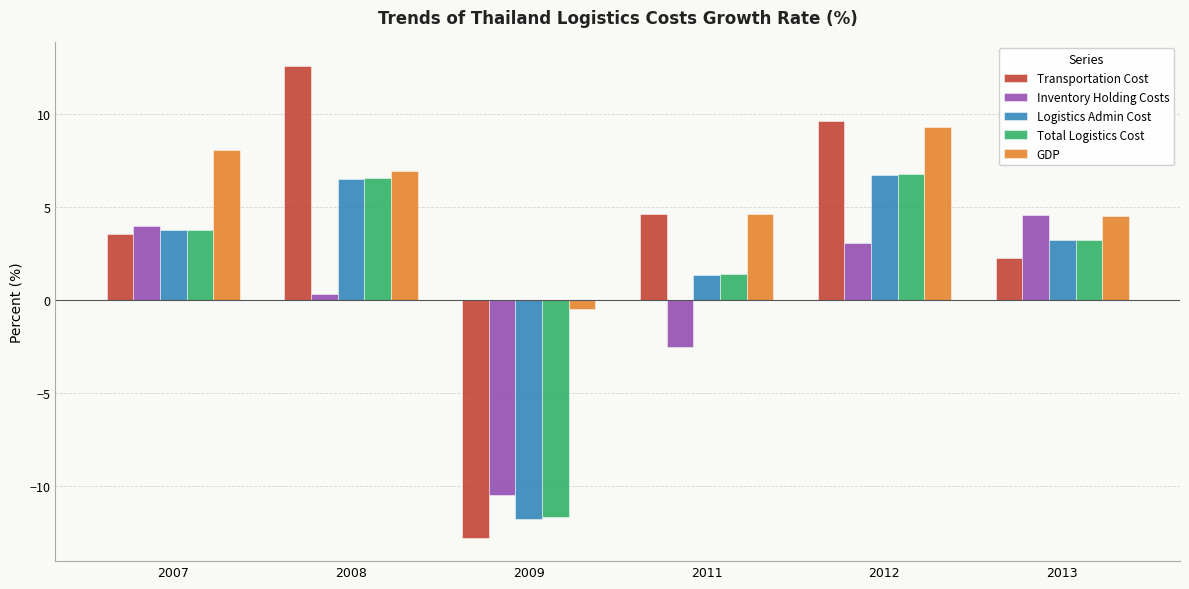

At which label does Transportation Cost reach its peak?

2008